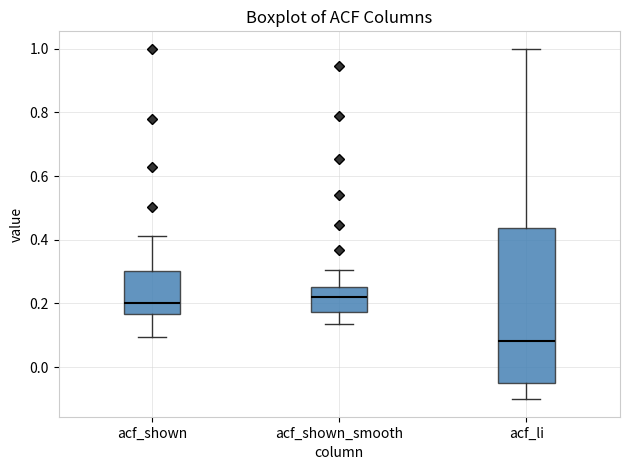

Reading left to right, read every box against the y-axis: the position of its median line, the range the box covers, and the ends of its whiskers. The values are not printed on the chart, so give them approximately, as read against the axis.

acf_shown: median 0.20, box 0.16 to 0.30, whiskers 0.10 to 0.42
acf_shown_smooth: median 0.22, box 0.18 to 0.26, whiskers 0.14 to 0.30
acf_li: median 0.08, box -0.04 to 0.44, whiskers -0.10 to 1.00